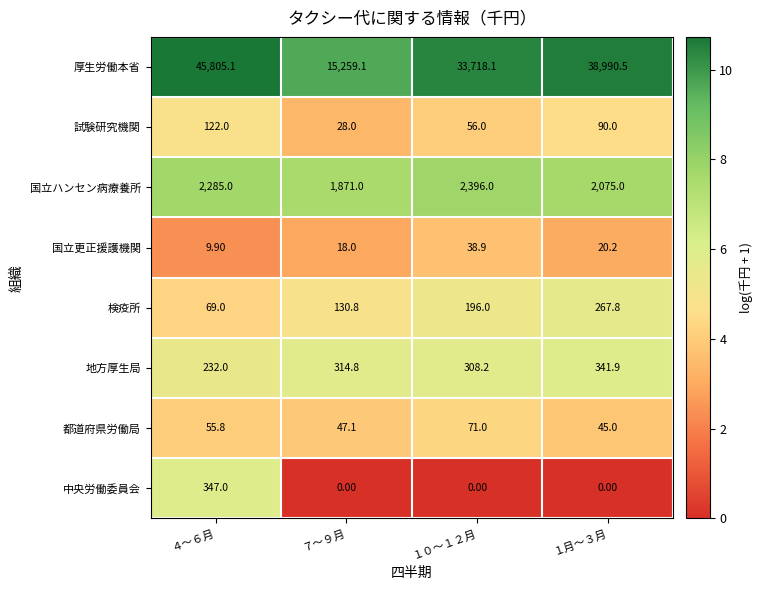

How many data points does each series have?

4